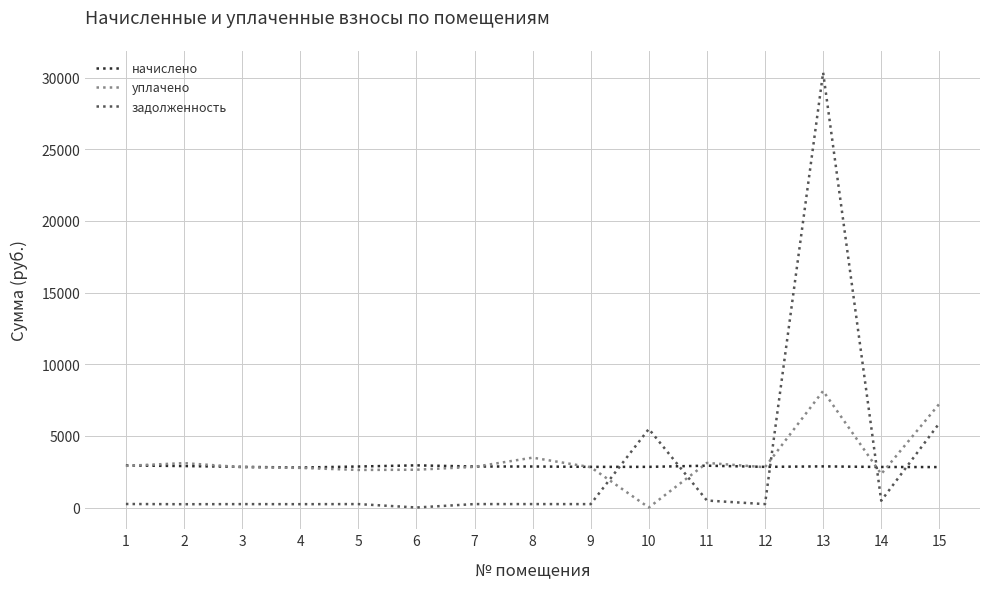

What are all the series names shown in the legend?

начислено, уплачено, задолженность